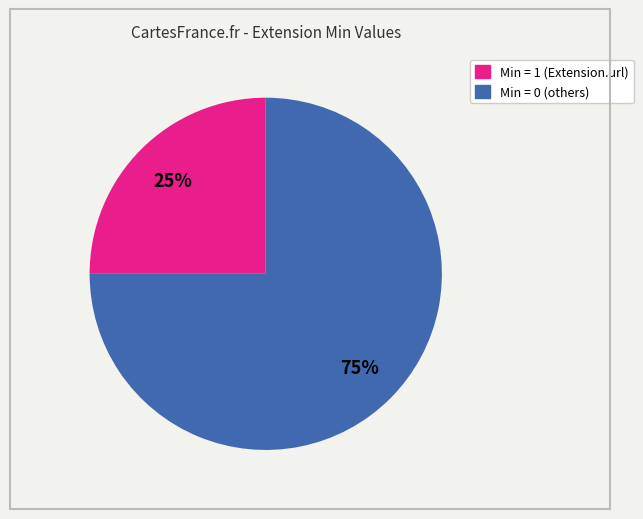

To the nearest percent, what is the difference between the largest and smallest slice percentages?

50%